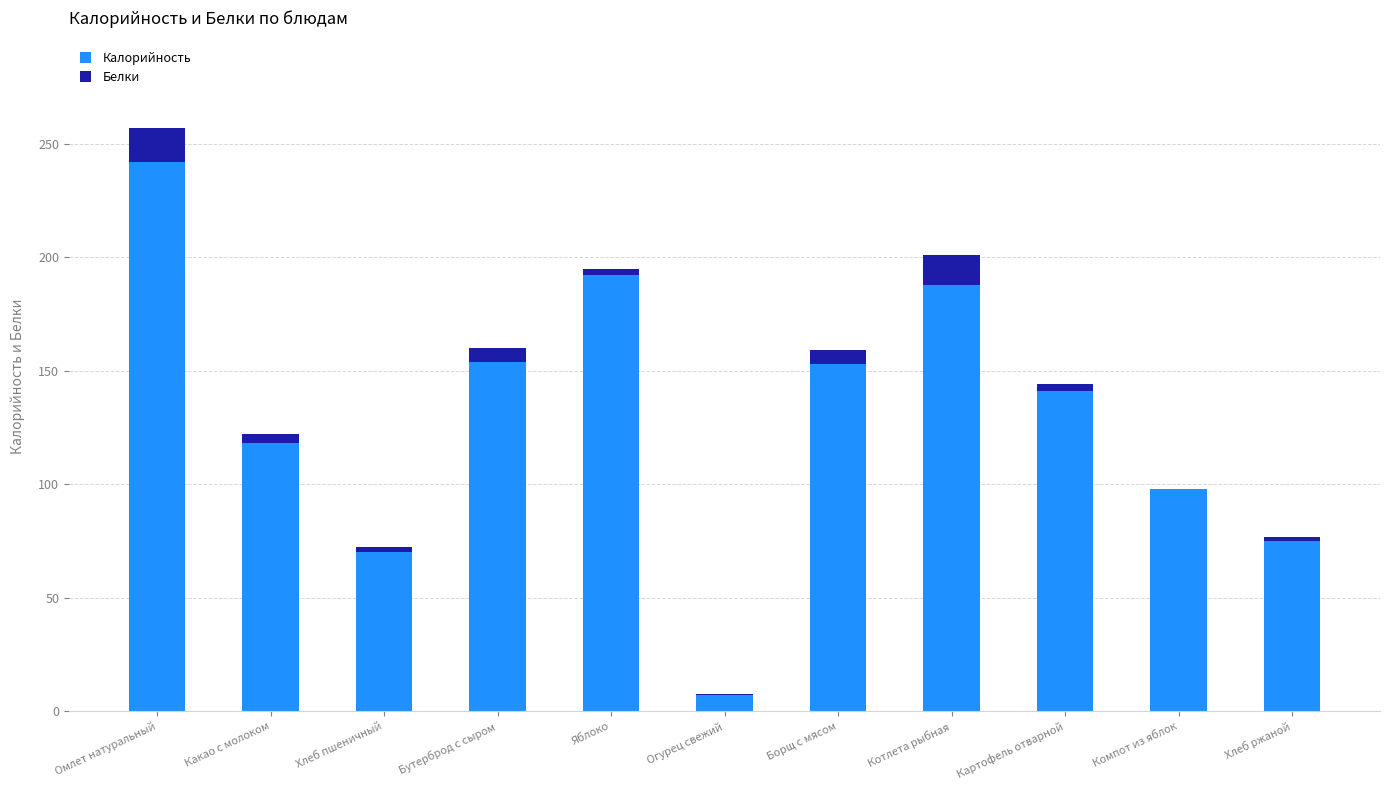

What is the sum of all Калорийность values?

1438.1